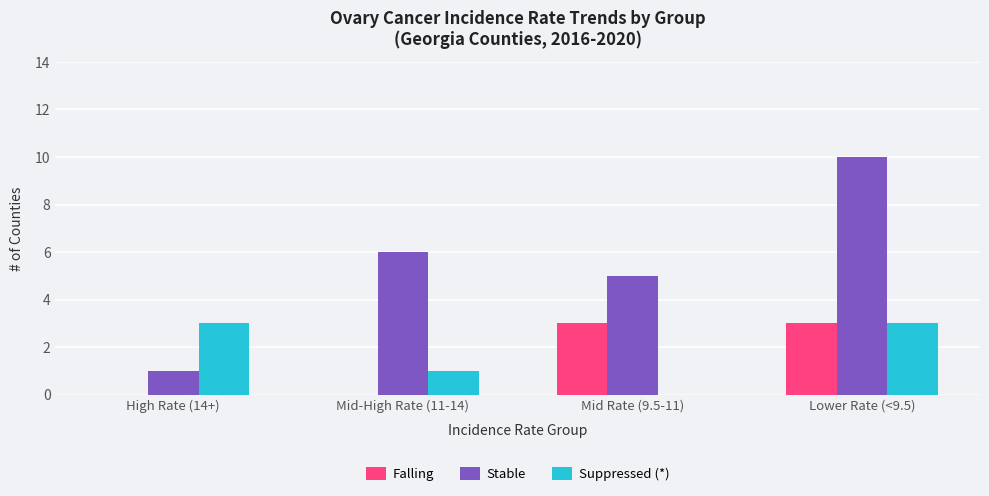

What is the difference between the Stable values at High Rate (14+) and Mid Rate (9.5-11)?

4